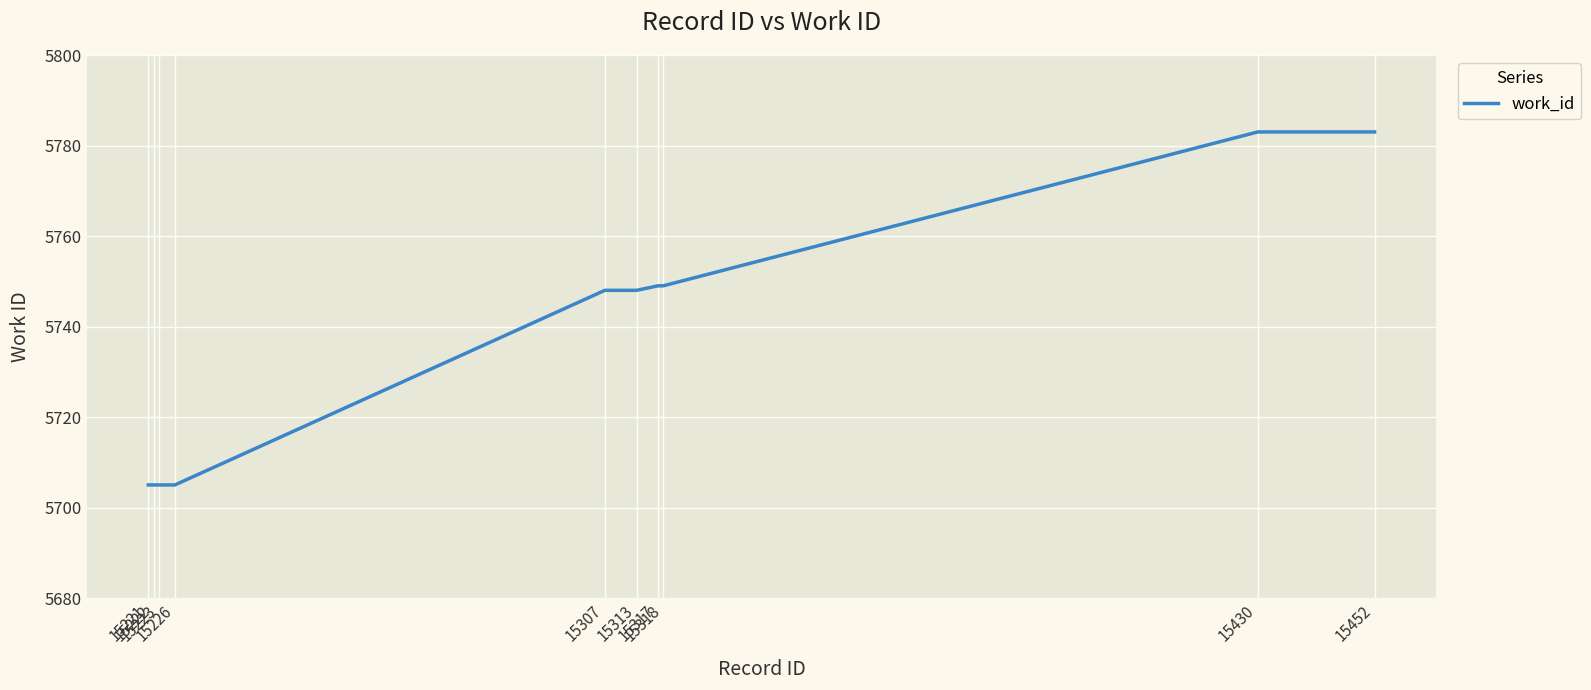

What is the maximum value shown in the chart?

5783